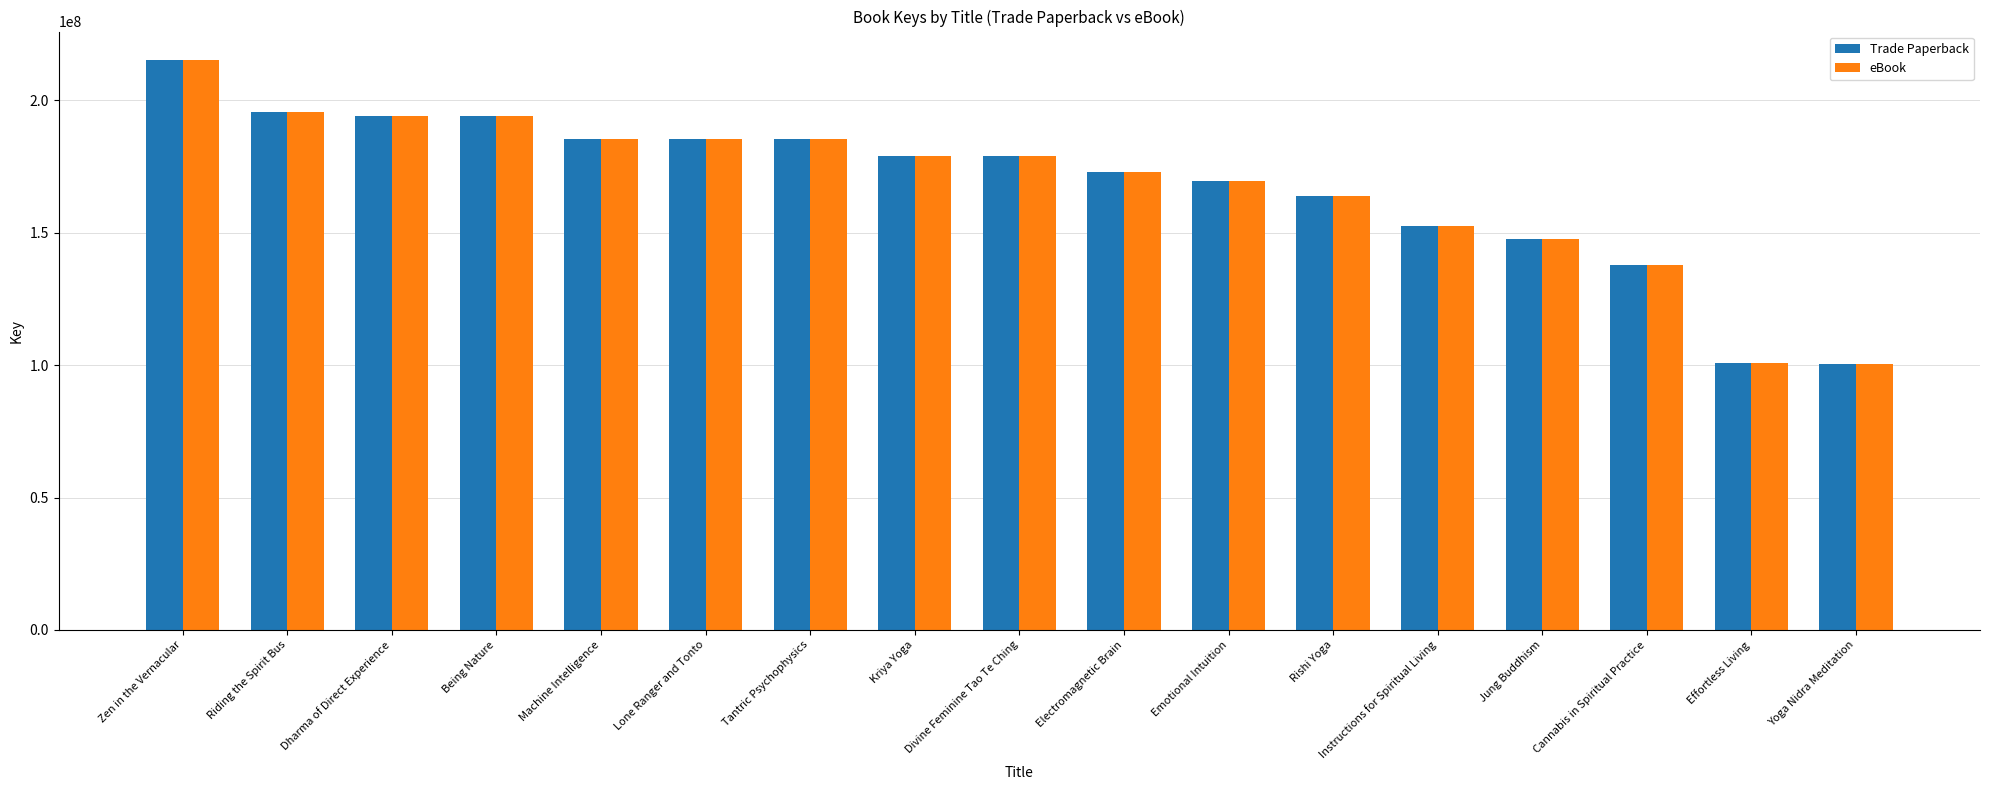

Is it true that eBook equals 271574575 at Electromagnetic Brain?

False